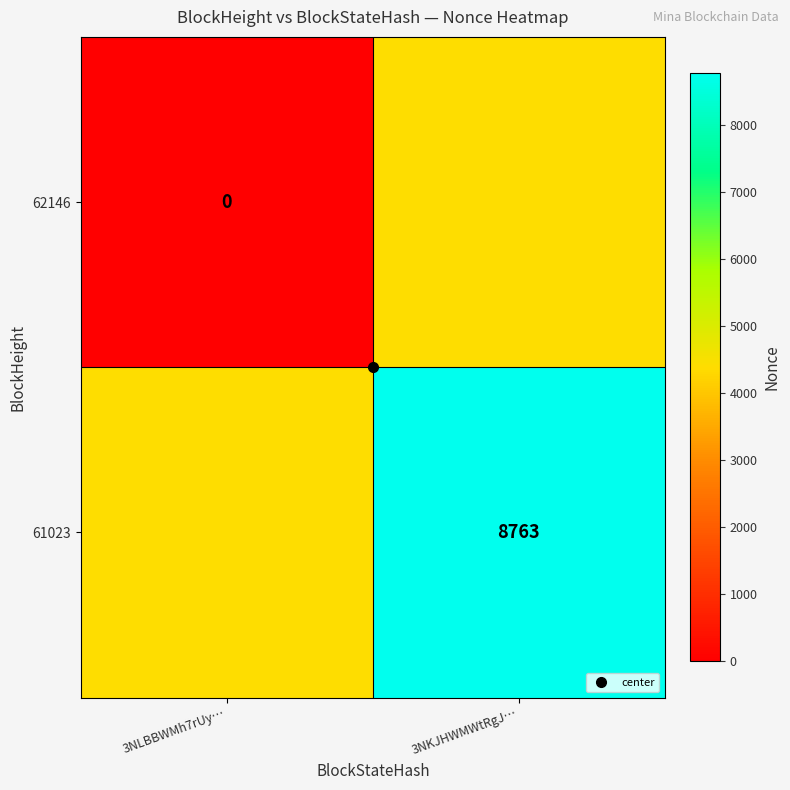

What is the sum of all 61023 values?

13144.5